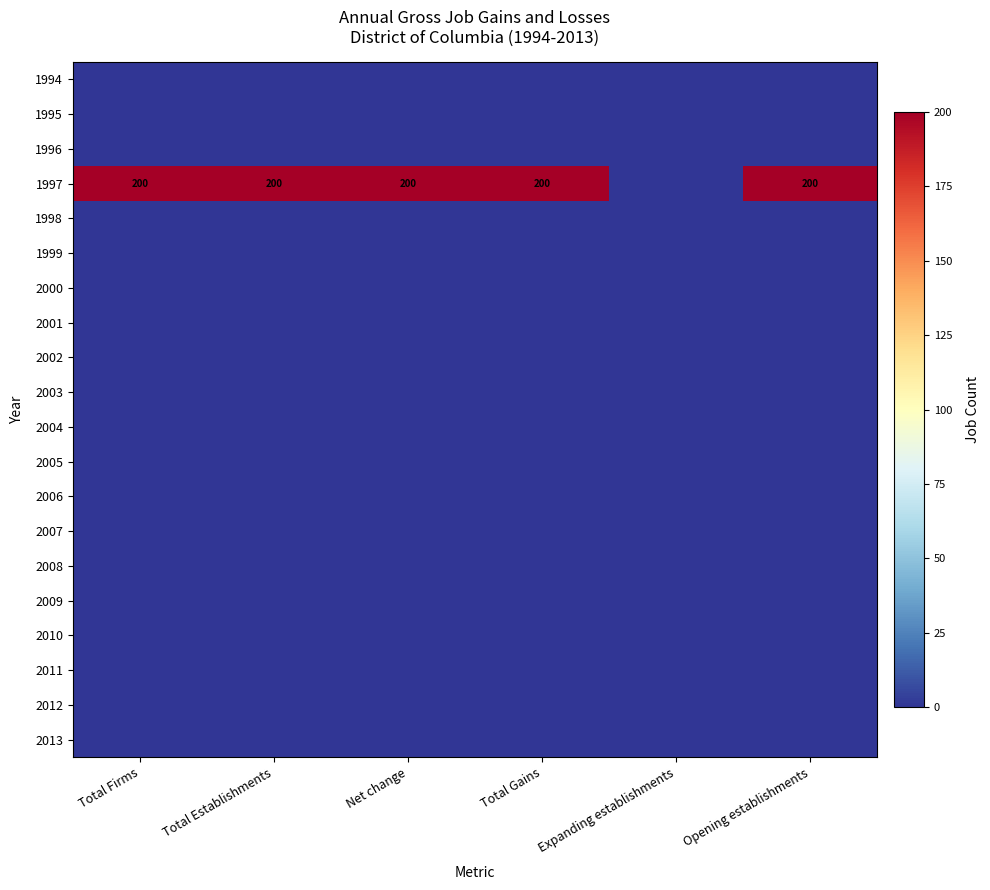

Which series has the widest spread of values?

1997